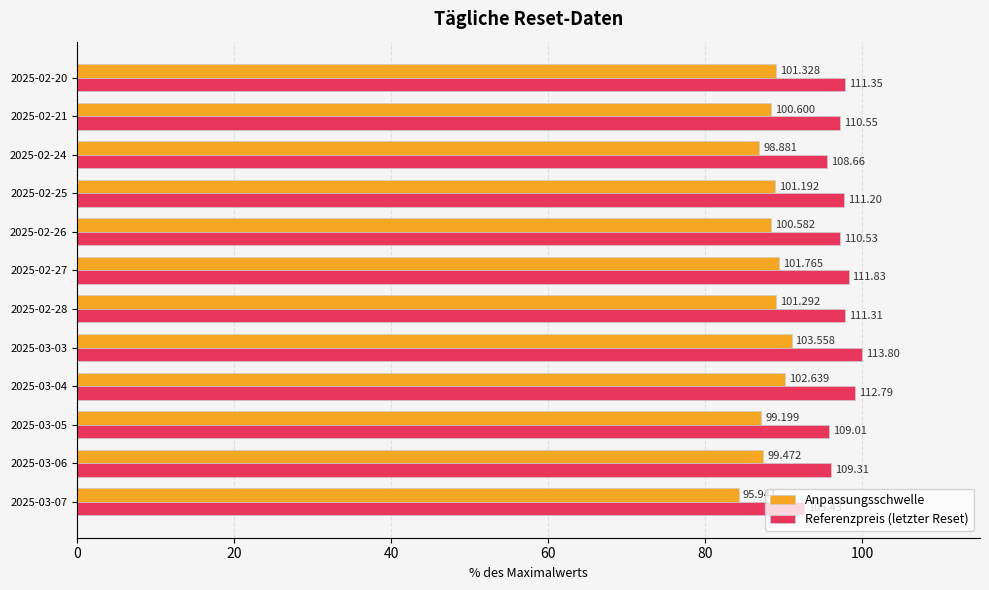

What are all the series names shown in the legend?

Anpassungsschwelle, Referenzpreis (letzter Reset)